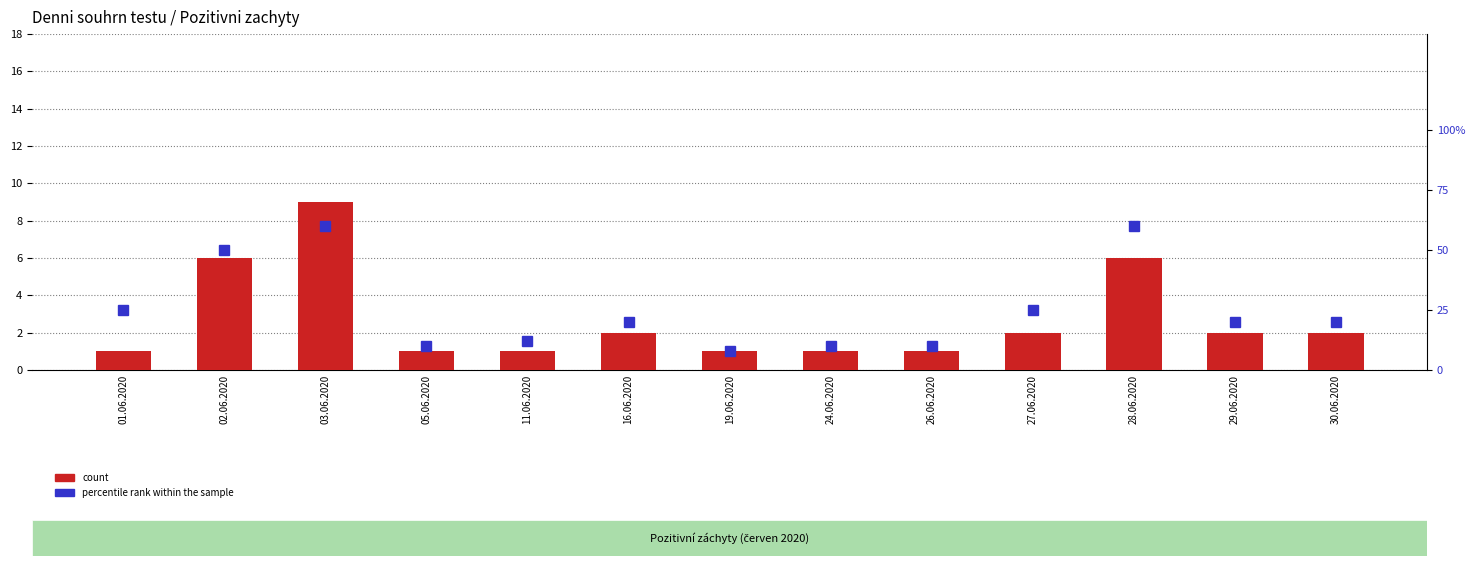

What is the difference between the second highest and second lowest values in the count series?

5